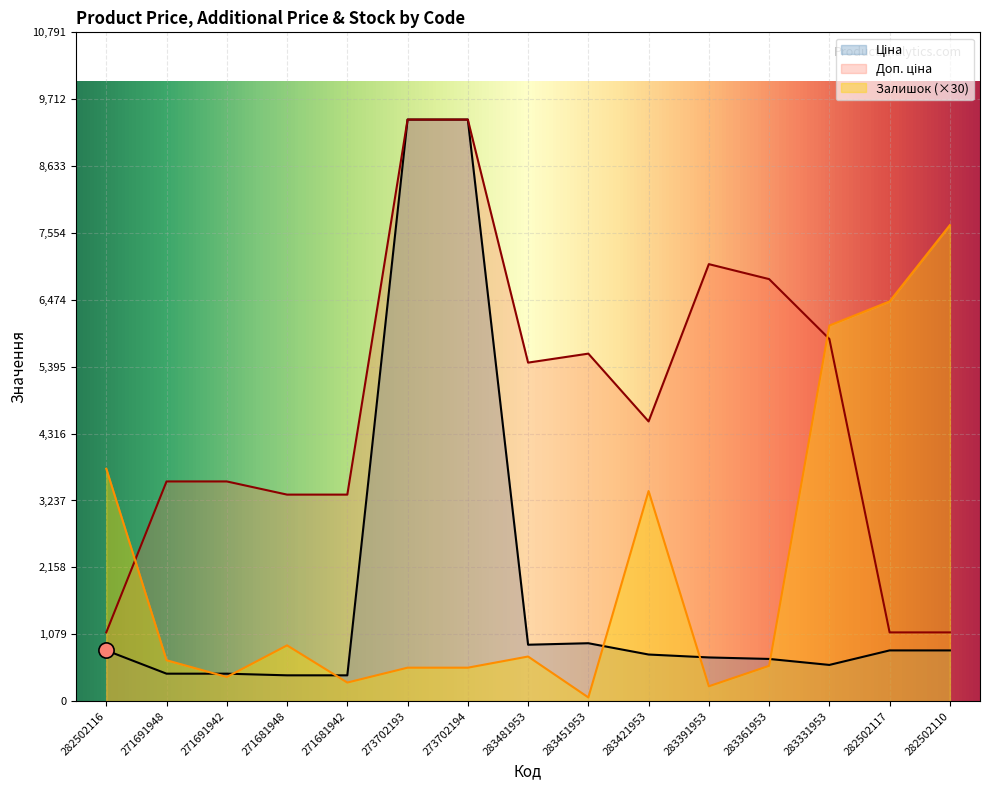

Which series contains the highest Y value?

Ціна